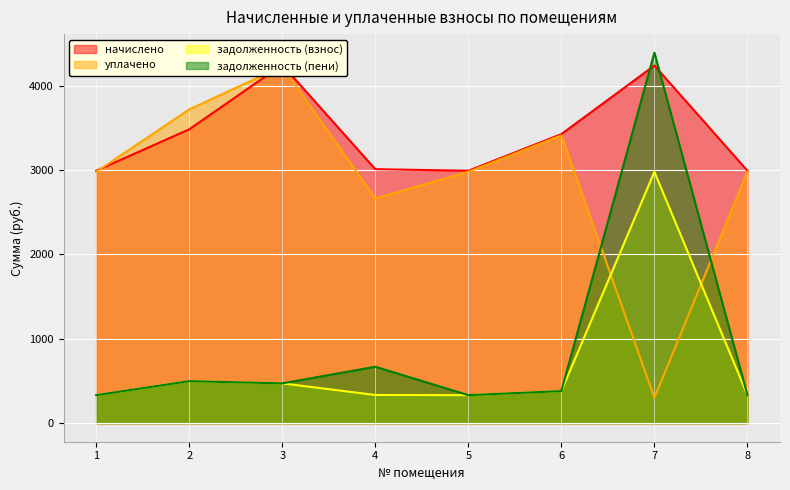

True or false: задолженность (пени) and начислено cross at least once.

True